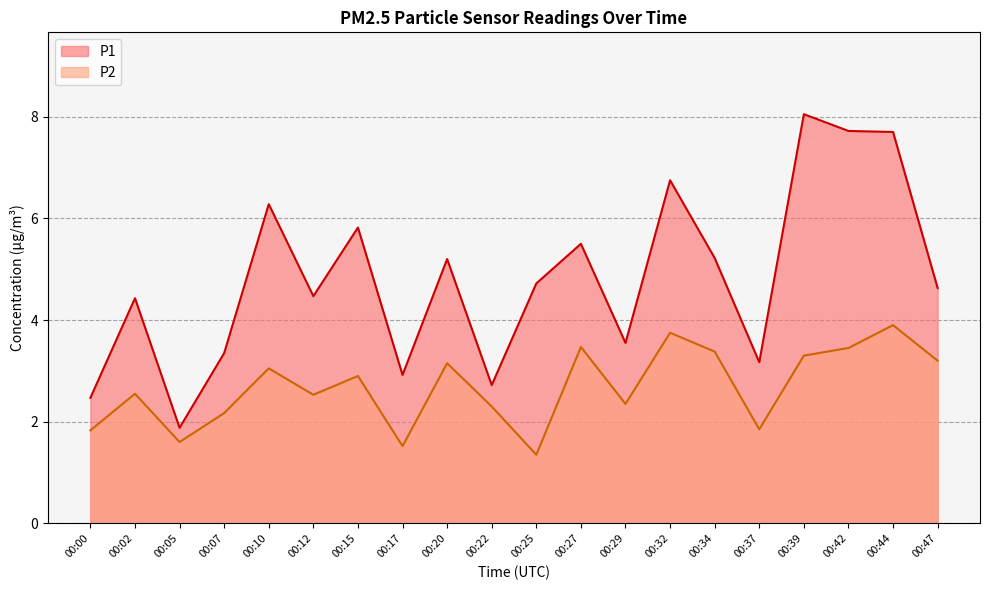

What is the total value across all series at 00:12?

7.0